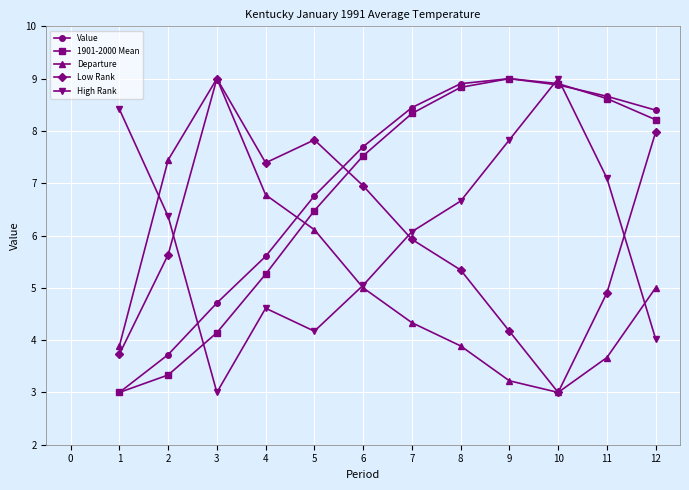

The Value series shows 5.0 at 1. True or false?

False